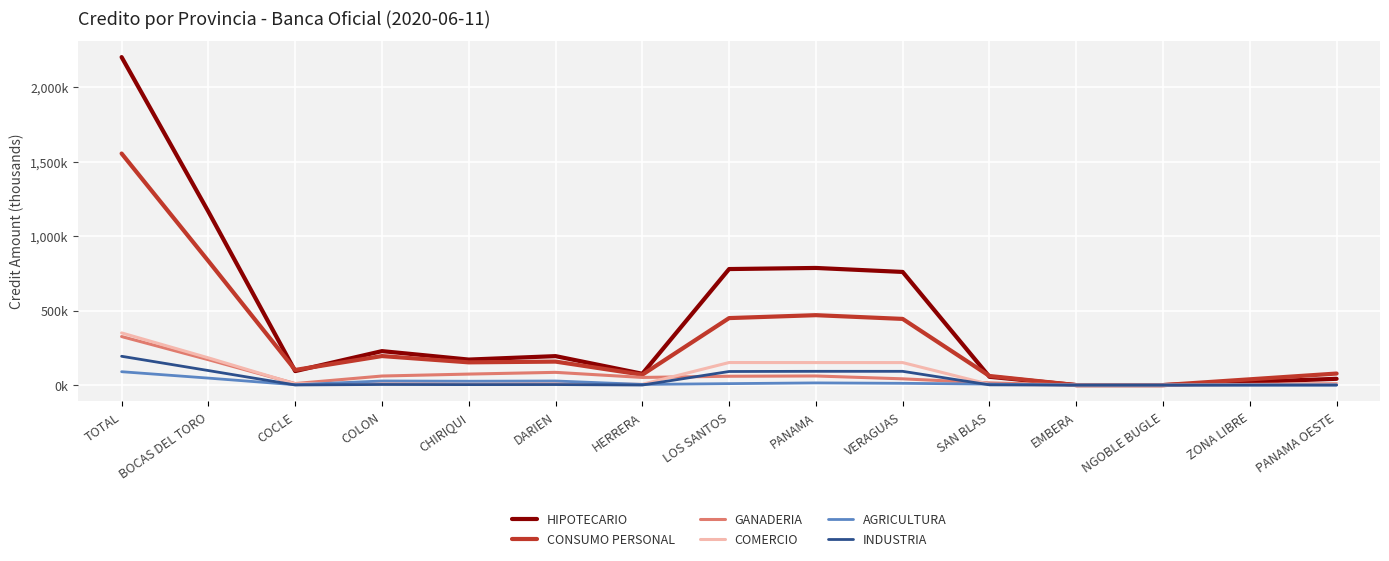

What is the maximum value shown in the chart?

2202376.8